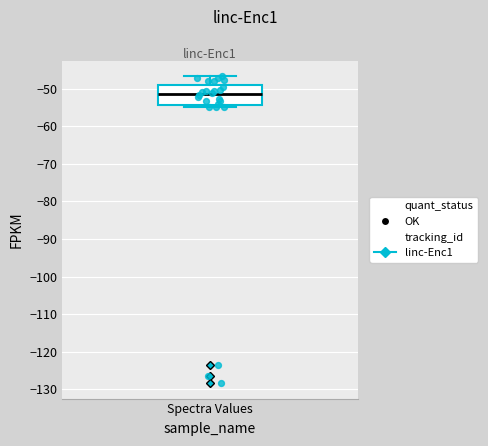

Transcribe this box plot: give where the median line is, the range the box spans, and where the two whiskers end, as read against the y-axis. The values are not printed on the chart, so give them approximately, as read against the axis.

median -51, box -54 to -49, whiskers -55 to -47